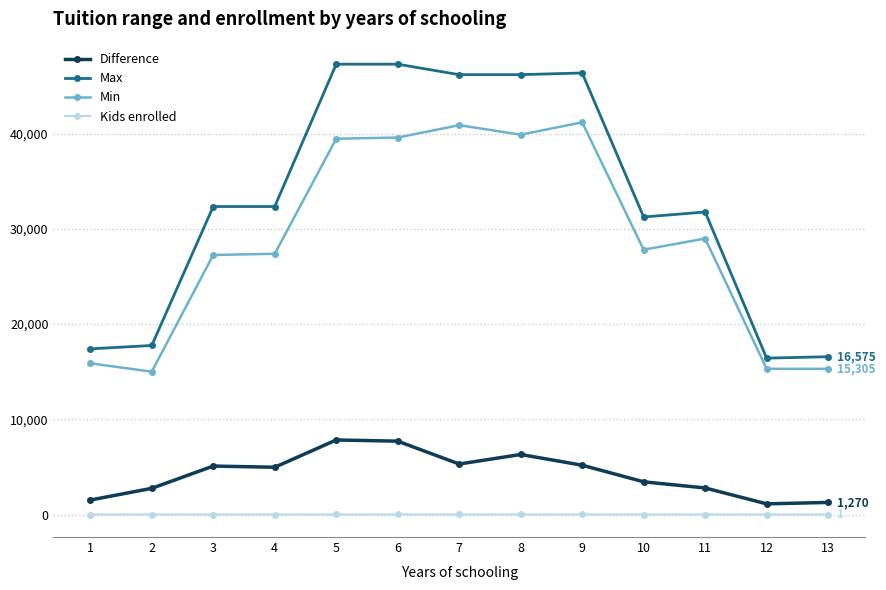

What is the difference between the Difference values at 6 and 1?

6185